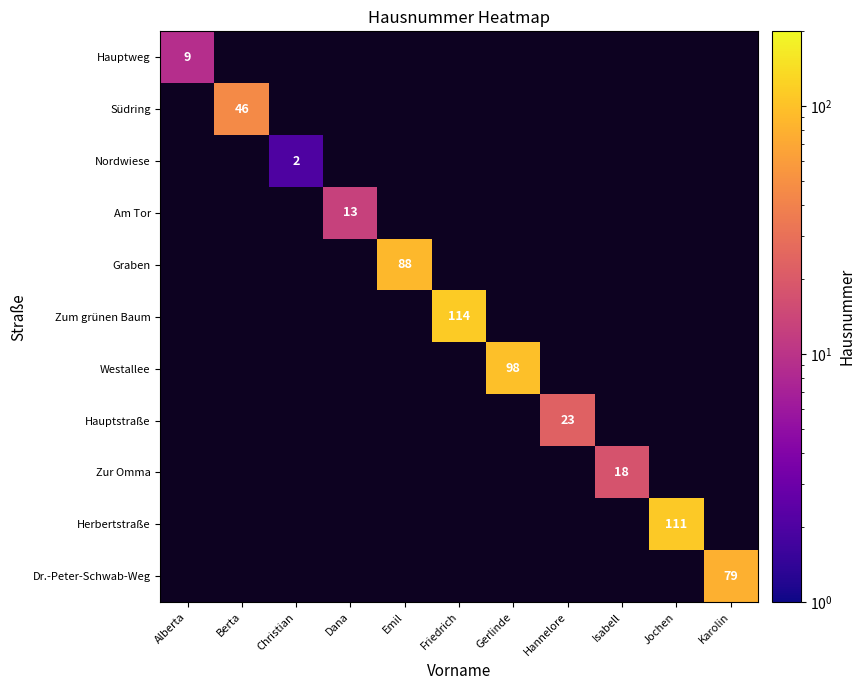

Is the value of Zum grünen Baum at Hannelore greater than the value of Graben at Alberta?

No